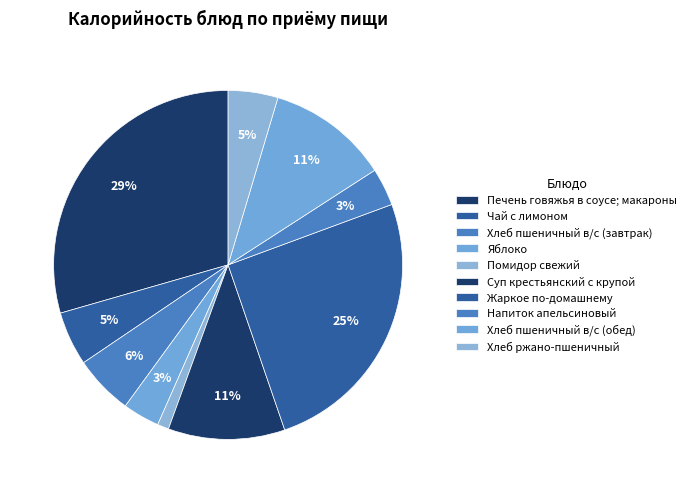

To the nearest percent, what is the combined percentage of Хлеб пшеничный в/с (обед) and Суп крестьянский с крупой?

22%